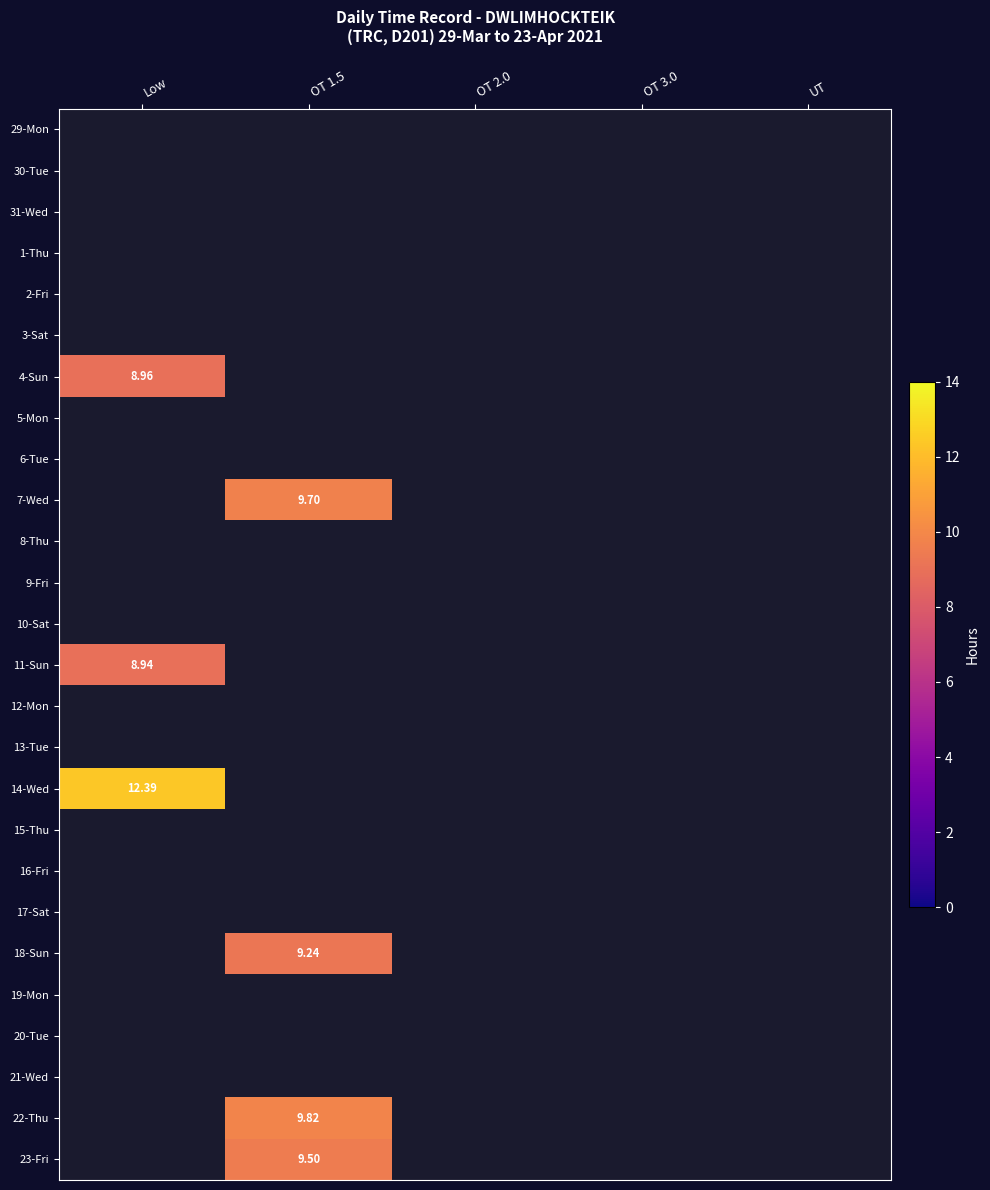

Between OT 3.0 and OT 1.5, which is larger?

OT 1.5